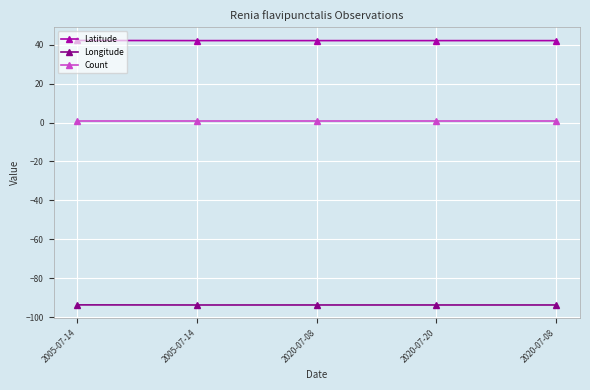

How many data points does each series have?

5